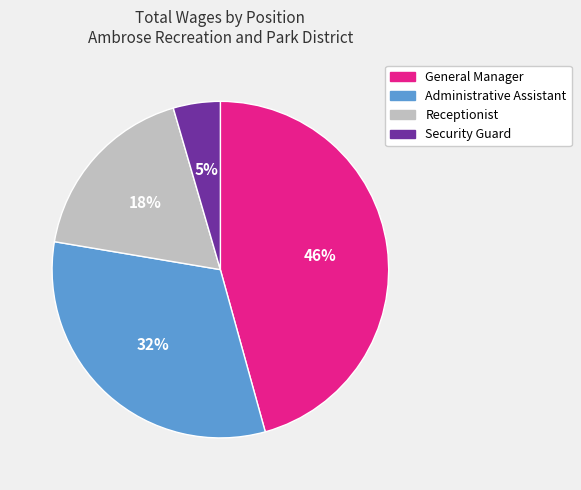

What percentage is the Receptionist slice, to the nearest percent?

18%